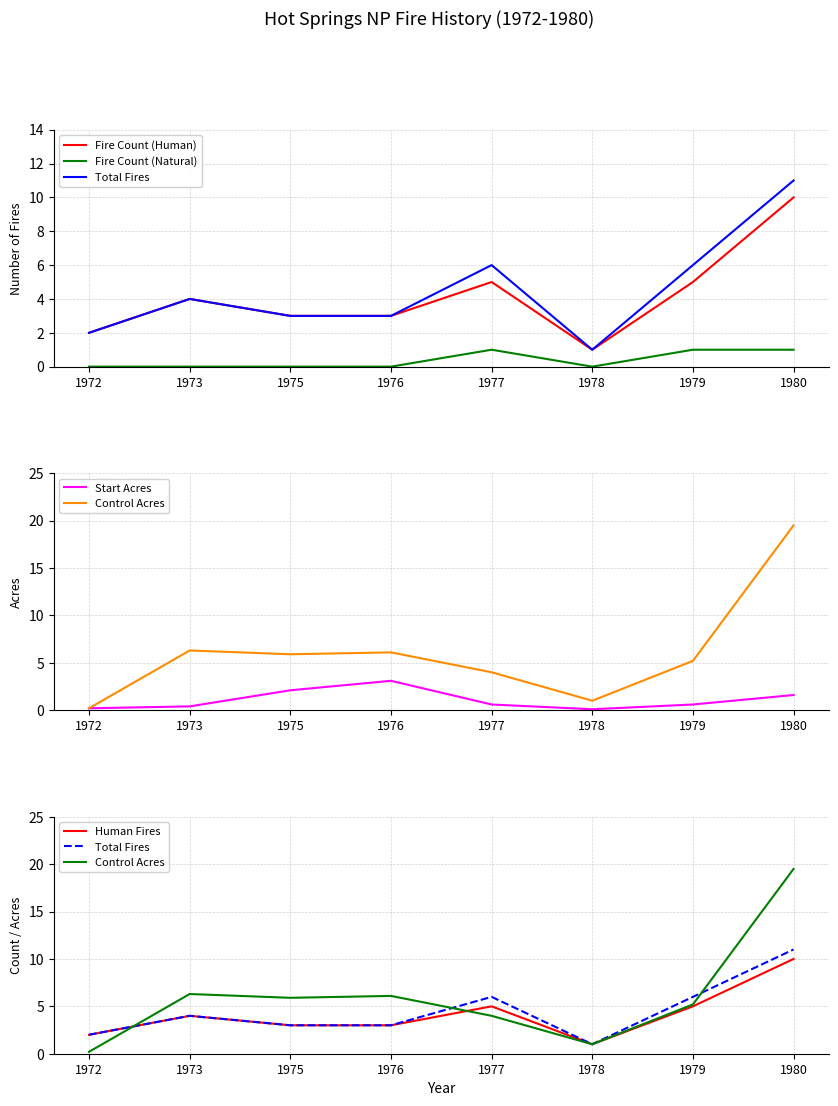

What are all the series names shown in the legend?

Fire Count (Human), Fire Count (Natural), Total Fires, Start Acres, Control Acres, Human Fires